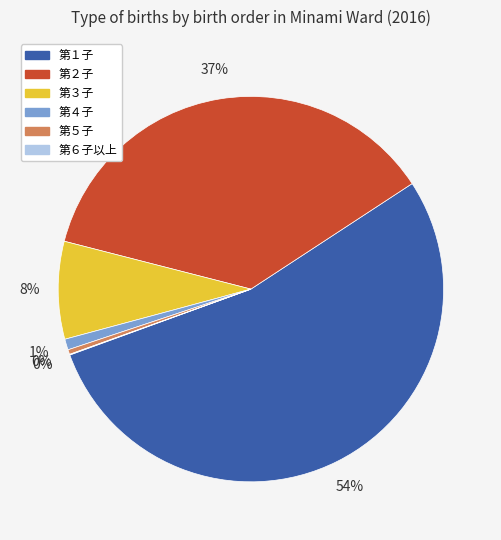

Approximately how many times larger is the value at 第４子 compared to 第５子?

2.3